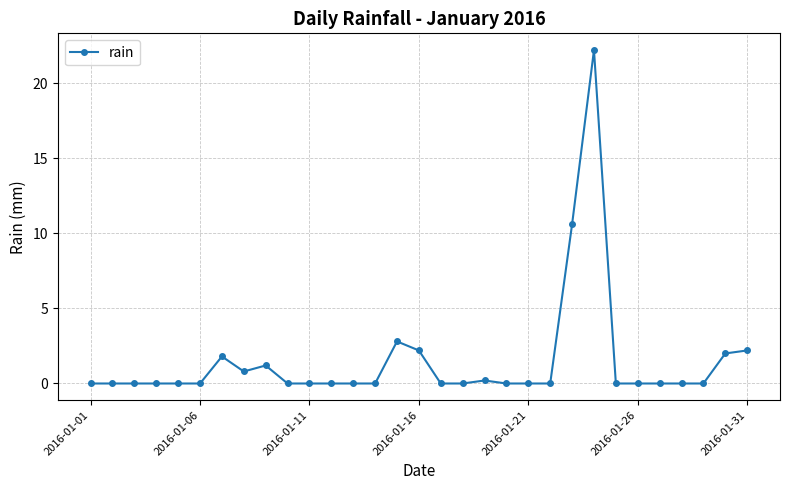

True or false: the data has more than 2 interior local peaks.

True